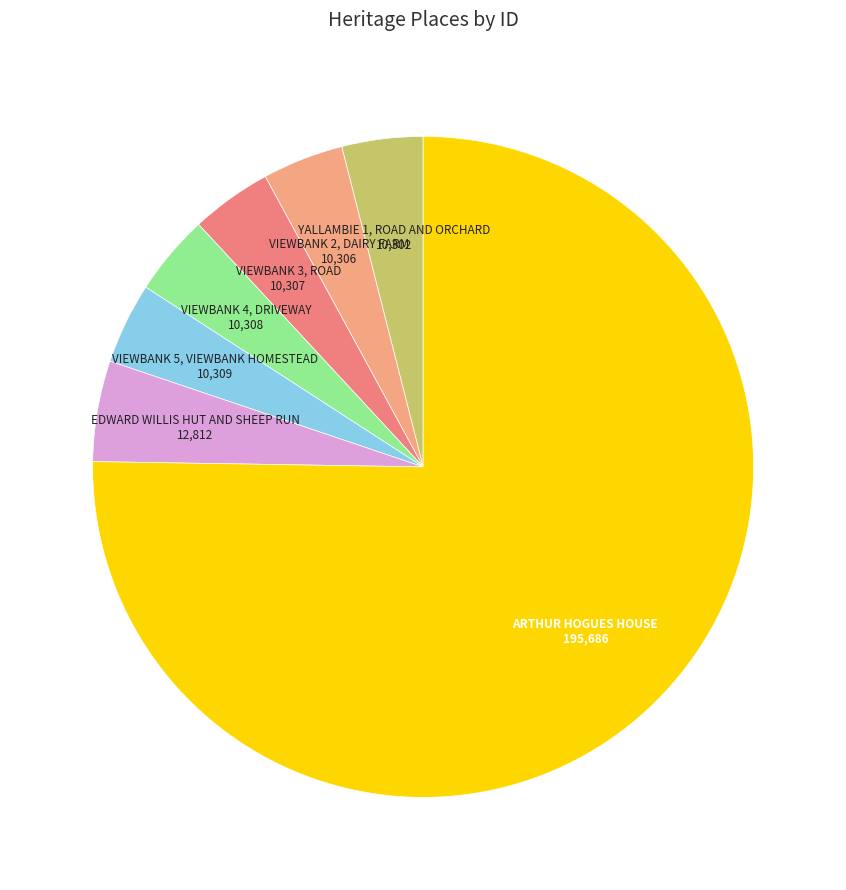

How many slices are in this pie chart?

7